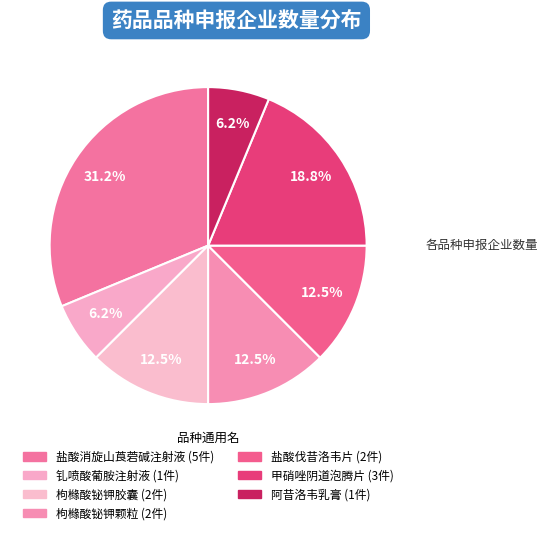

What is the total percentage of 阿昔洛韦乳膏 and 钆喷酸葡胺注射液?

12.5%